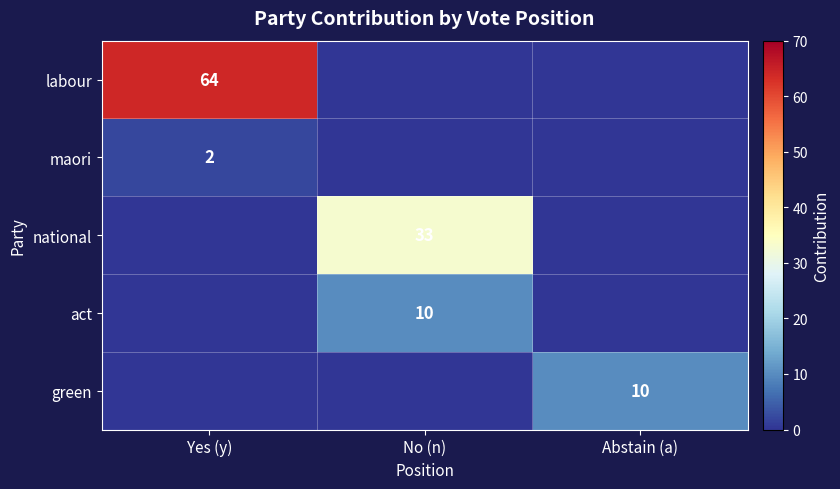

The green series shows 10 at Abstain (a). True or false?

True